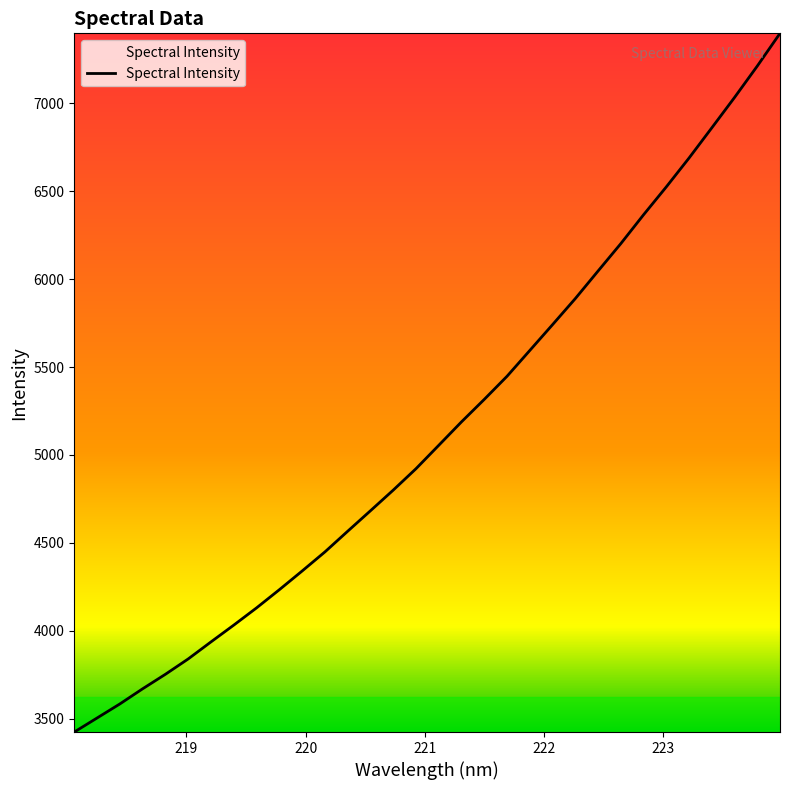

What is the minimum value shown in the chart?

3423.9